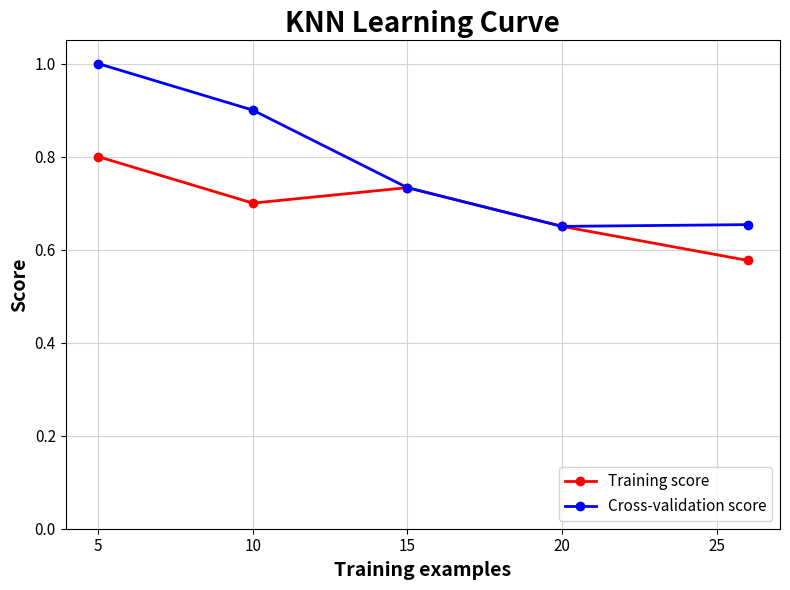

Which series has the largest total across all categories?

Cross-validation score